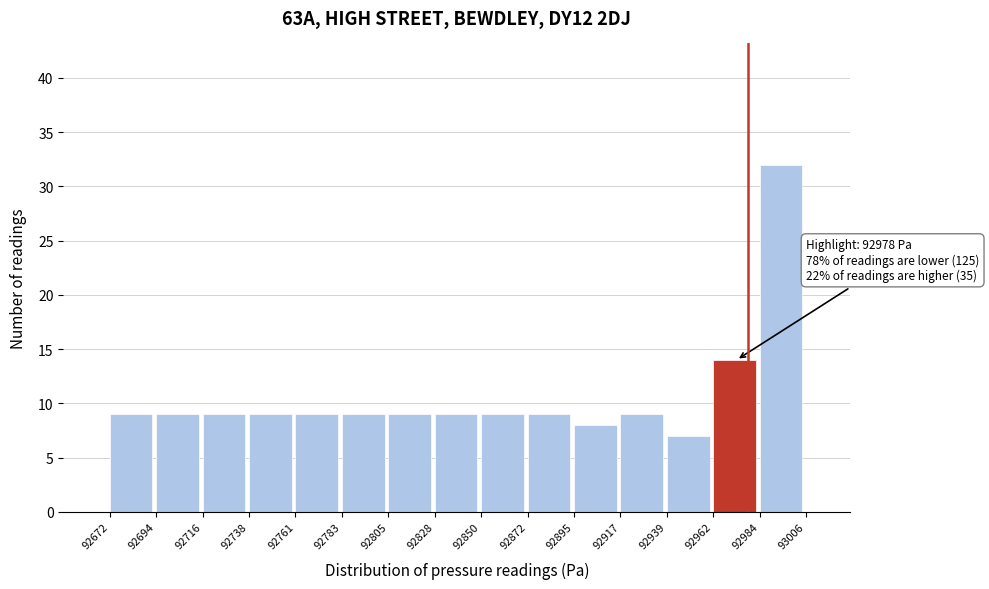

Which range on the x-axis has the tallest bar?

92984 to 93006